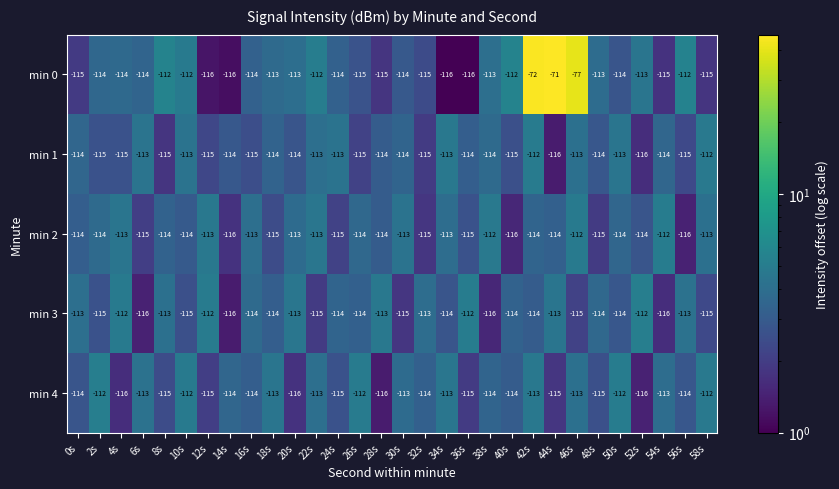

True or false: min 1 has a value of -29 at 4s.

False